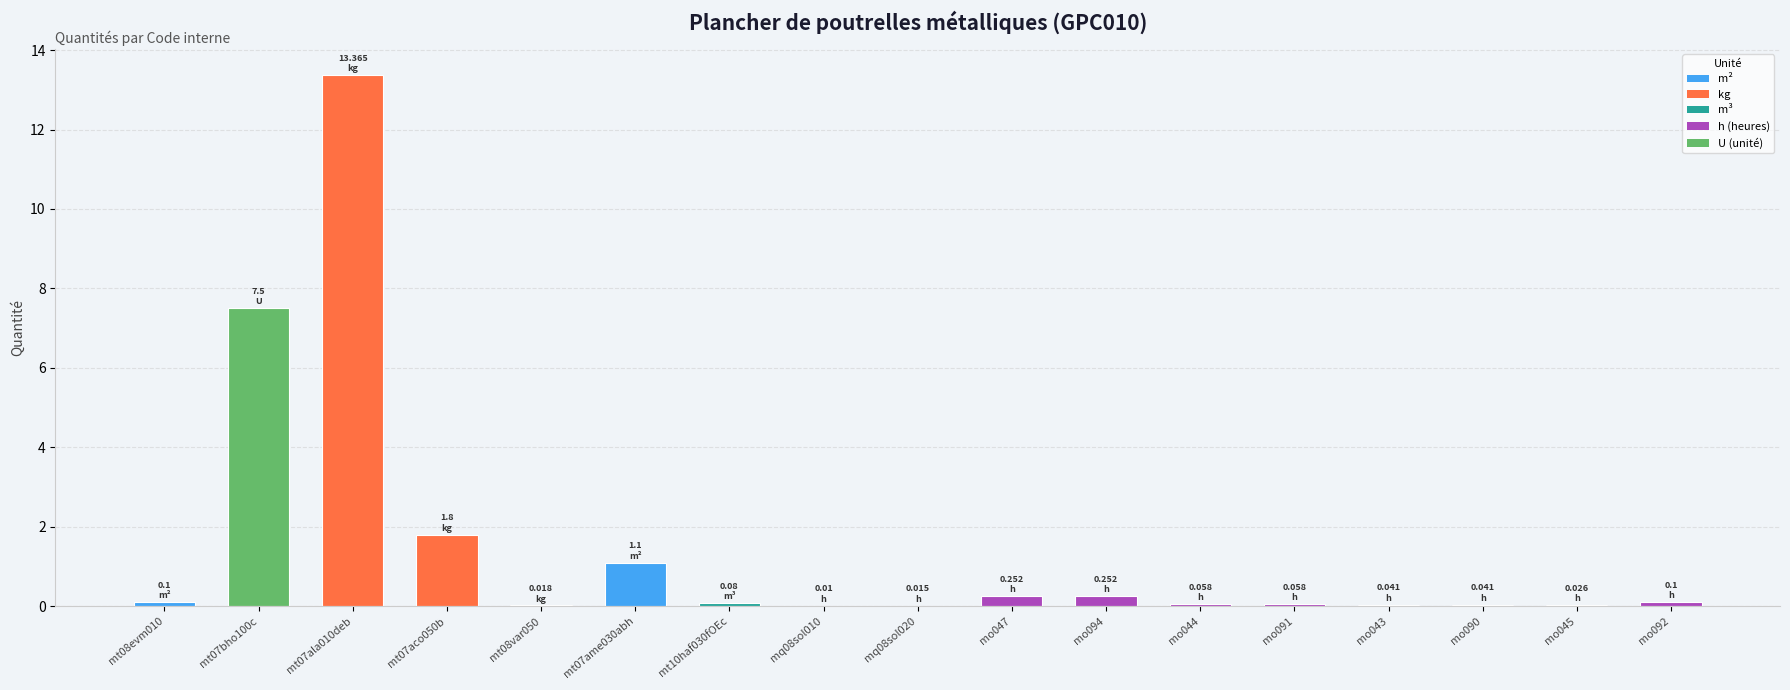

What is the change in value from mt07aco050b to mq08sol010?

-1.8